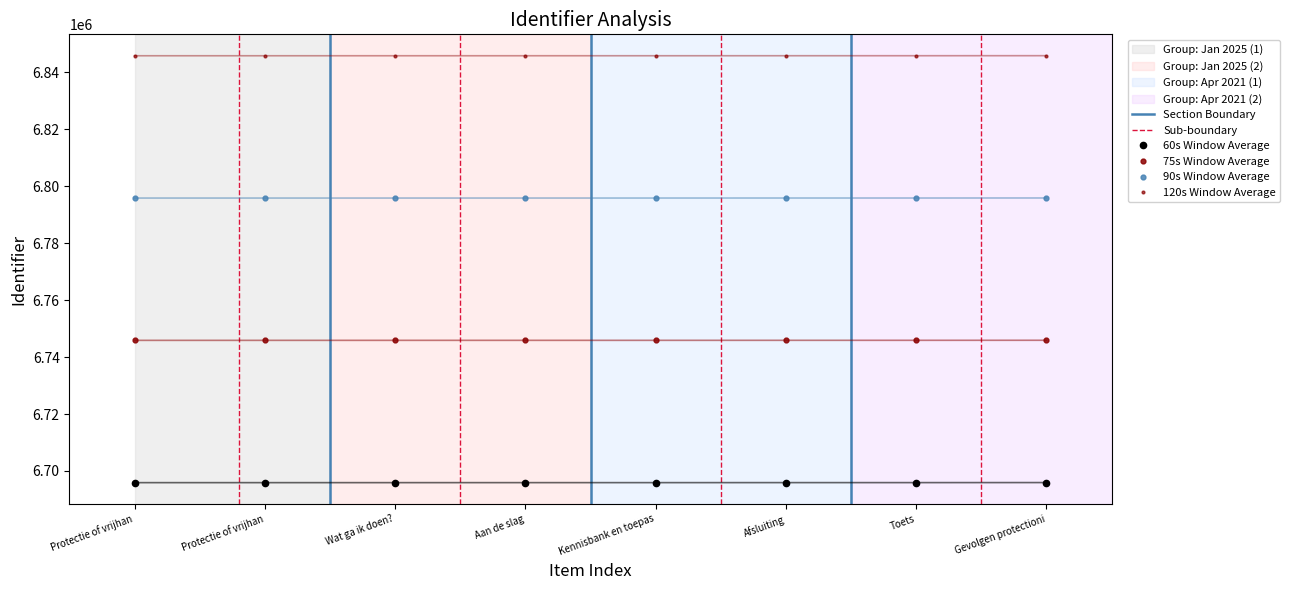

The chart shows a value of 10641215 at Afsluiting. True or false?

False